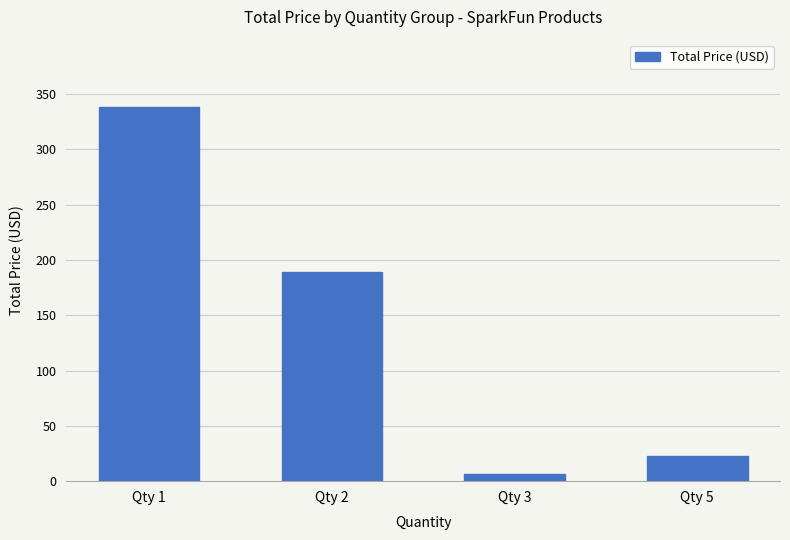

What is the approximate value at Qty 5?

23.0